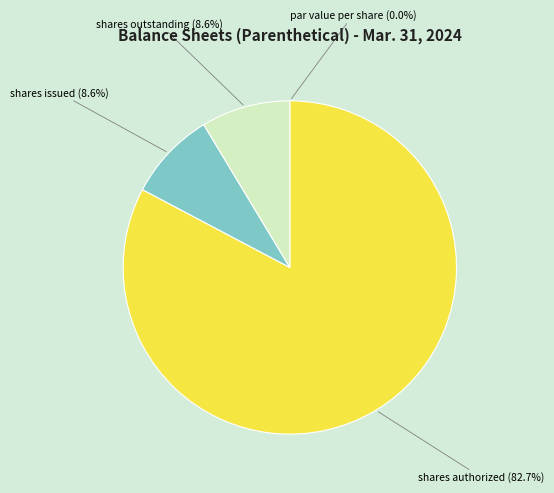

Is there a majority slice in this chart?

Yes